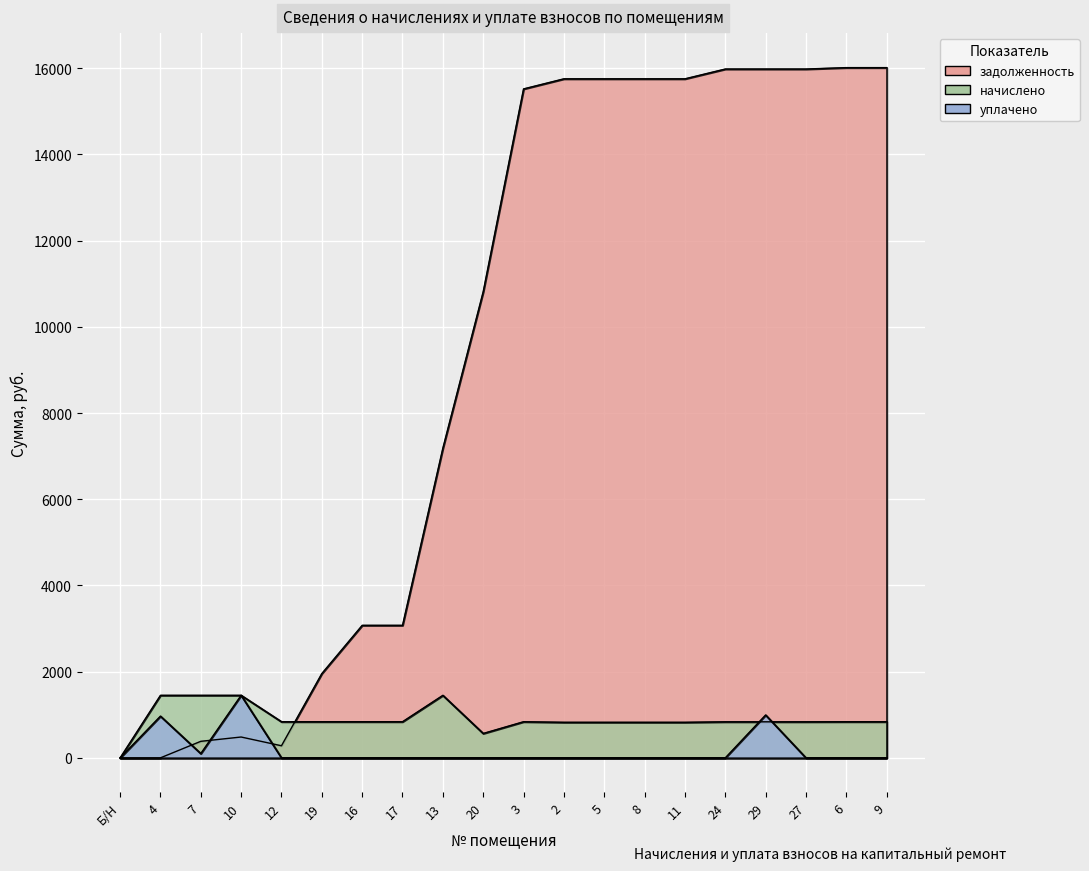

At which label is начислено closest to 725?

2